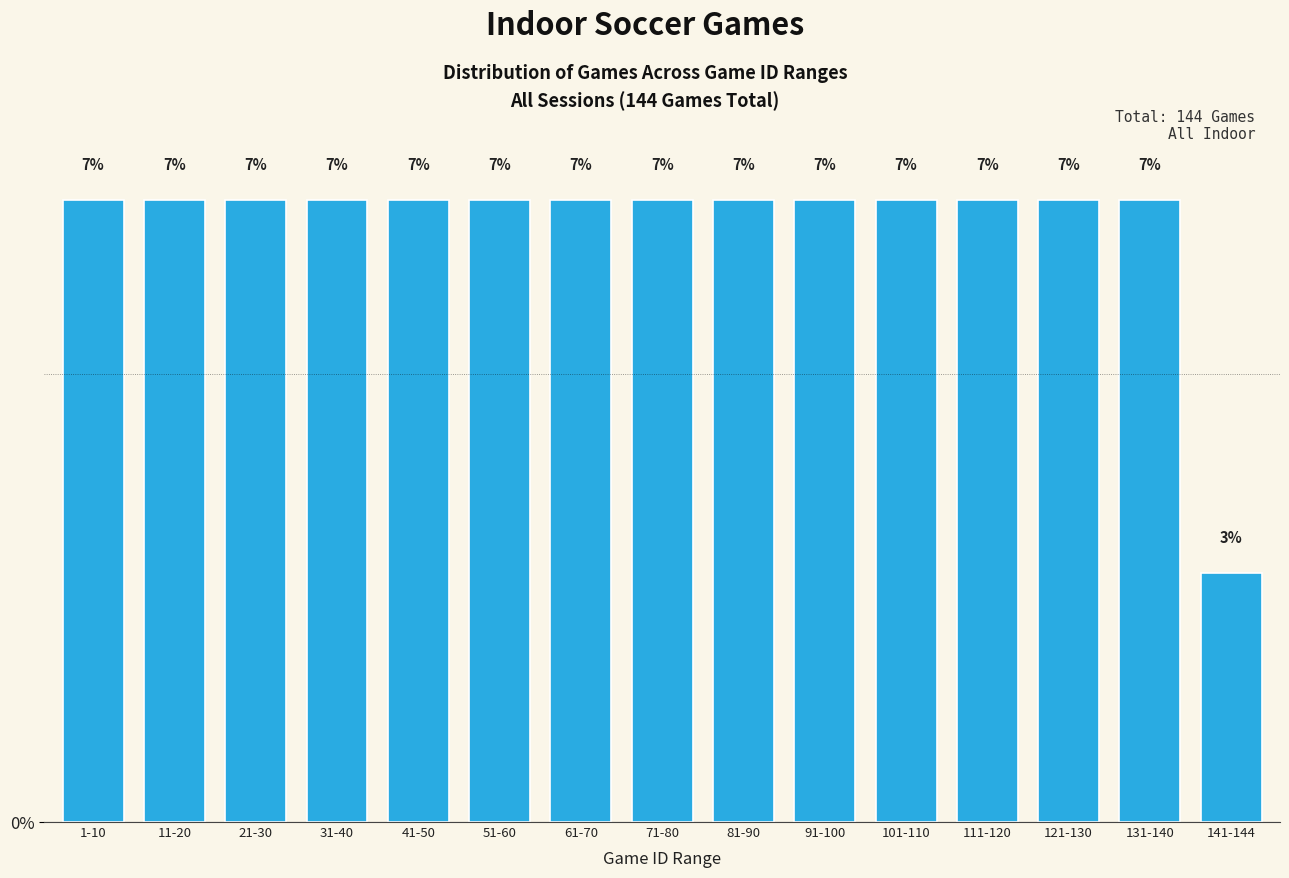

How many bars are there in total?

15